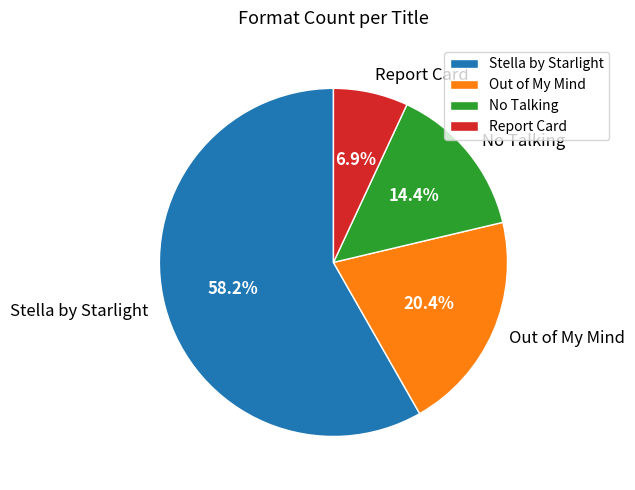

Does any single category account for the majority?

Yes